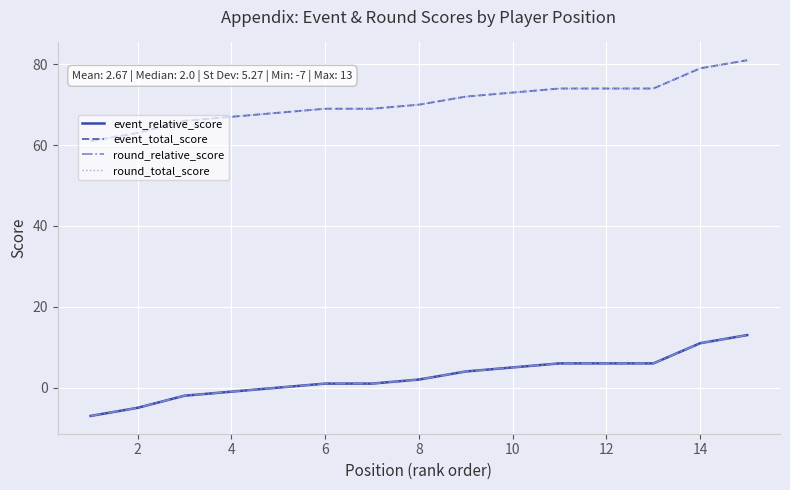

What is the difference between the second highest and second lowest values in the round_total_score series?

16